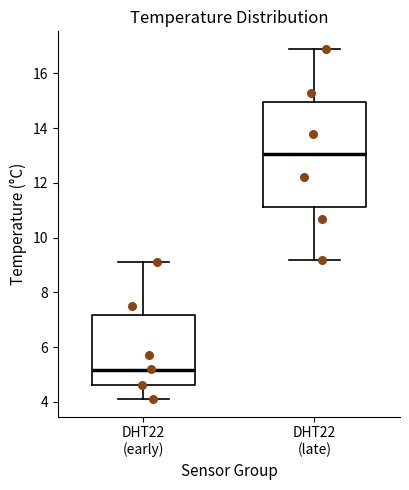

Which box has the lowest median line?

DHT22 (early)